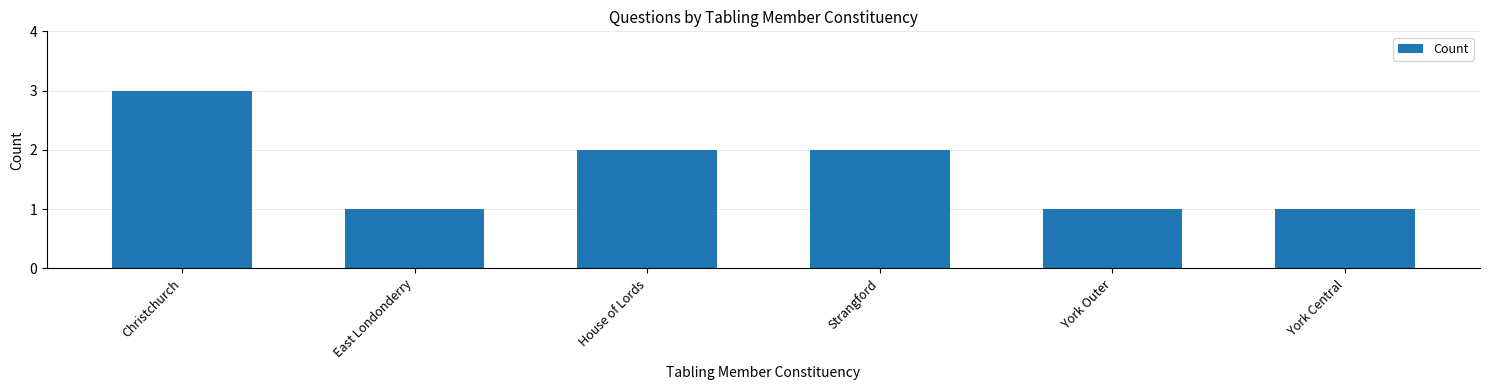

Which label corresponds to the largest value in the chart?

Christchurch